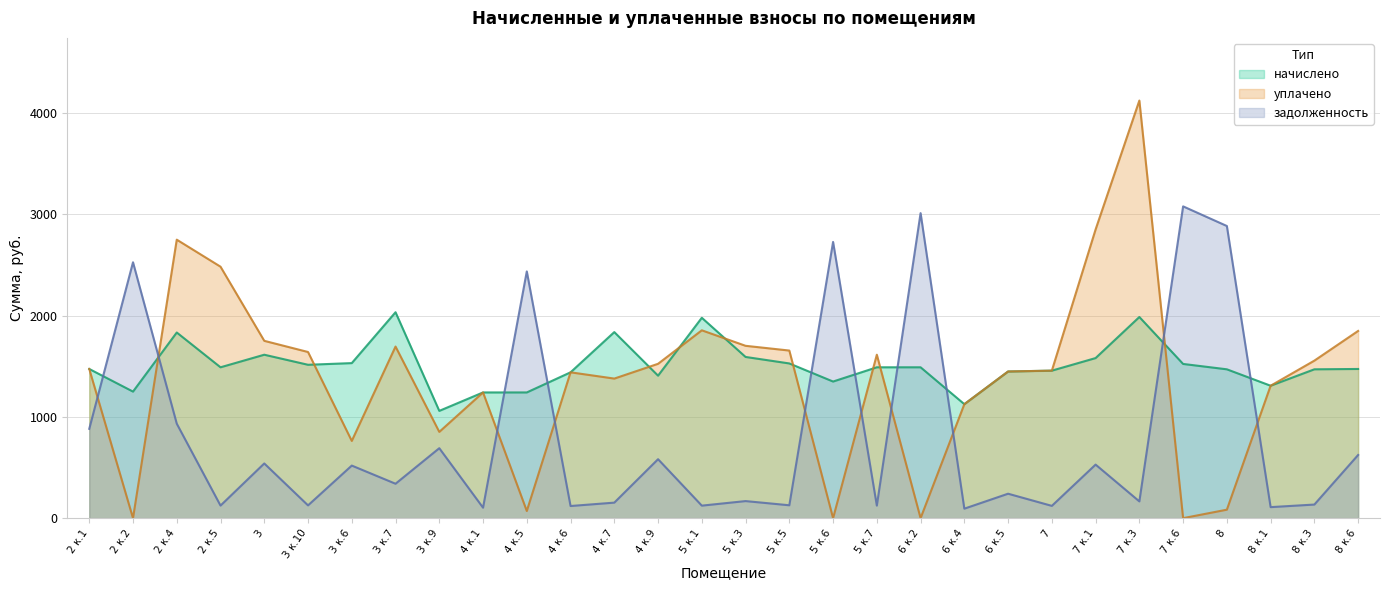

The value of уплачено at 8 к.3 is 1556.2. True or false?

True